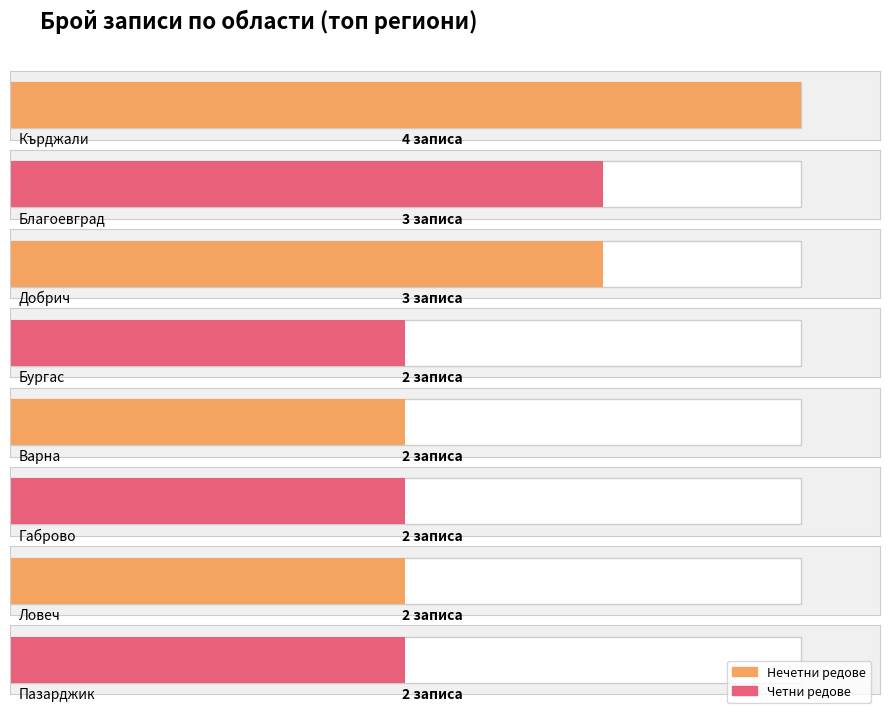

What position from the left is 2?

3